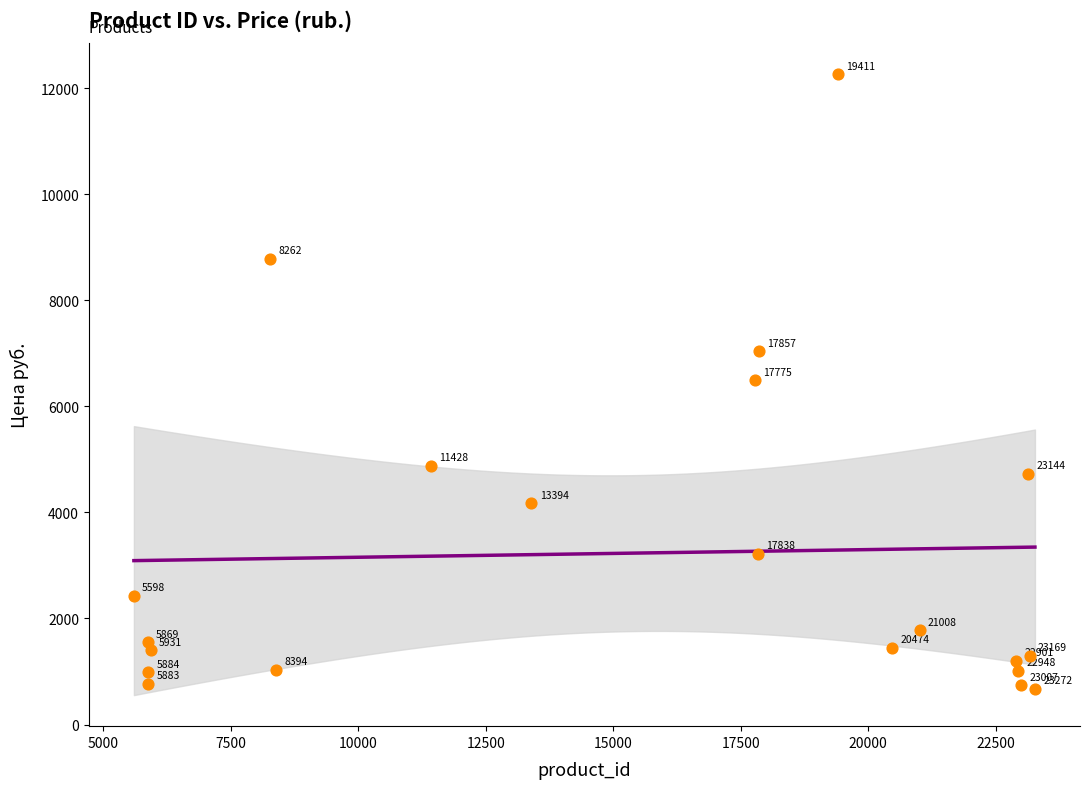

What Y value in the scatter plot is closest to 6468?

6490.0